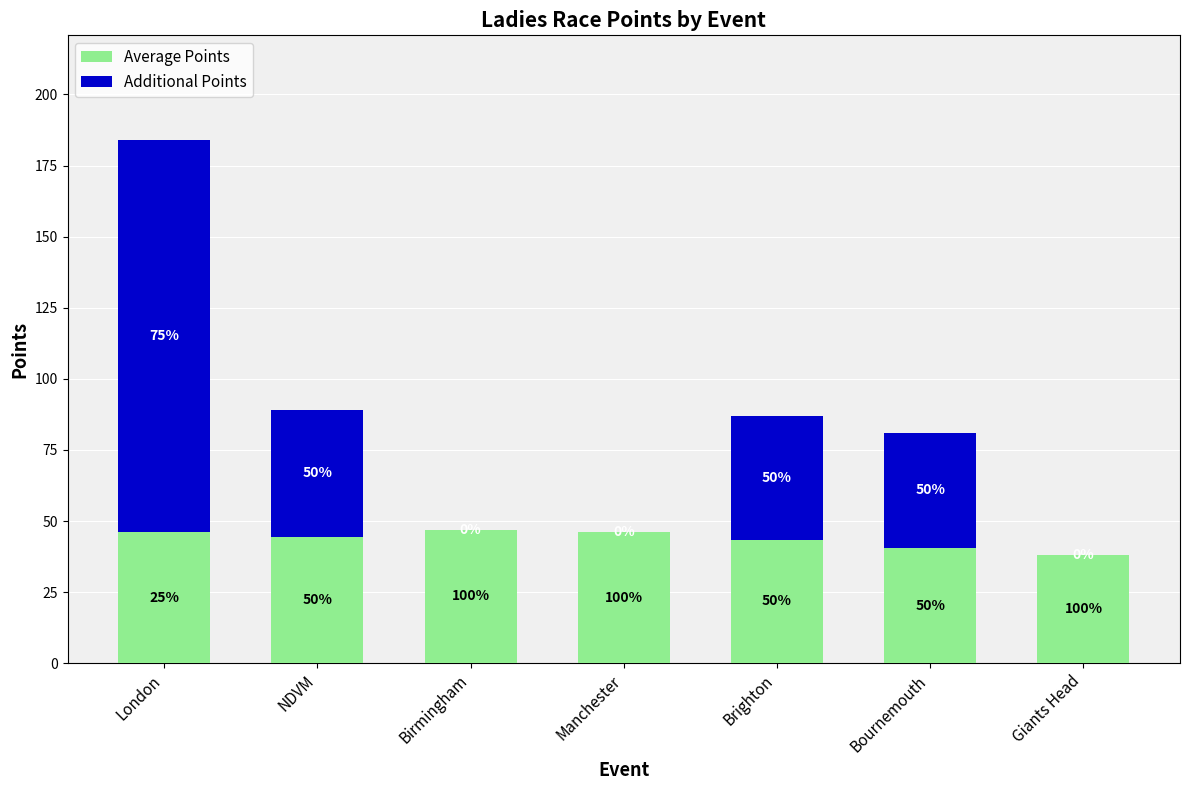

What is the difference between the Additional Points values at Bournemouth and NDVM?

4.0